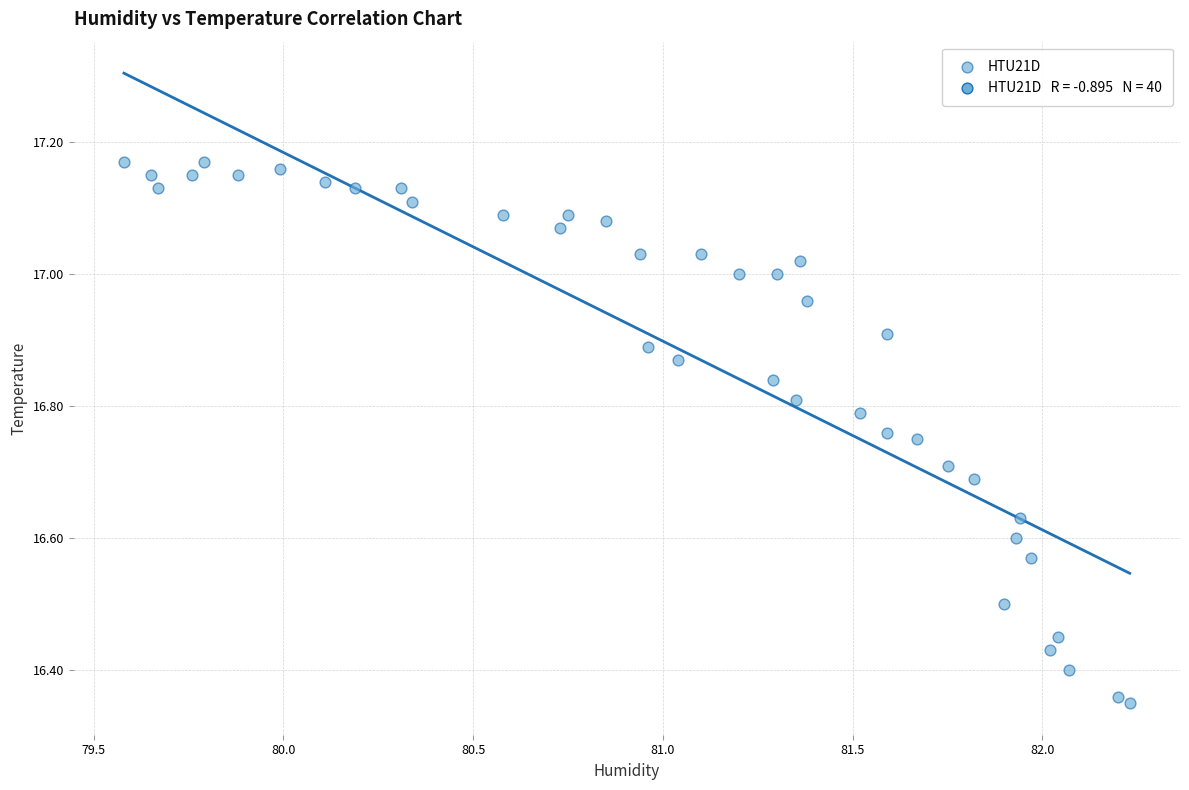

What is the range of Y values (max minus min)?

0.8